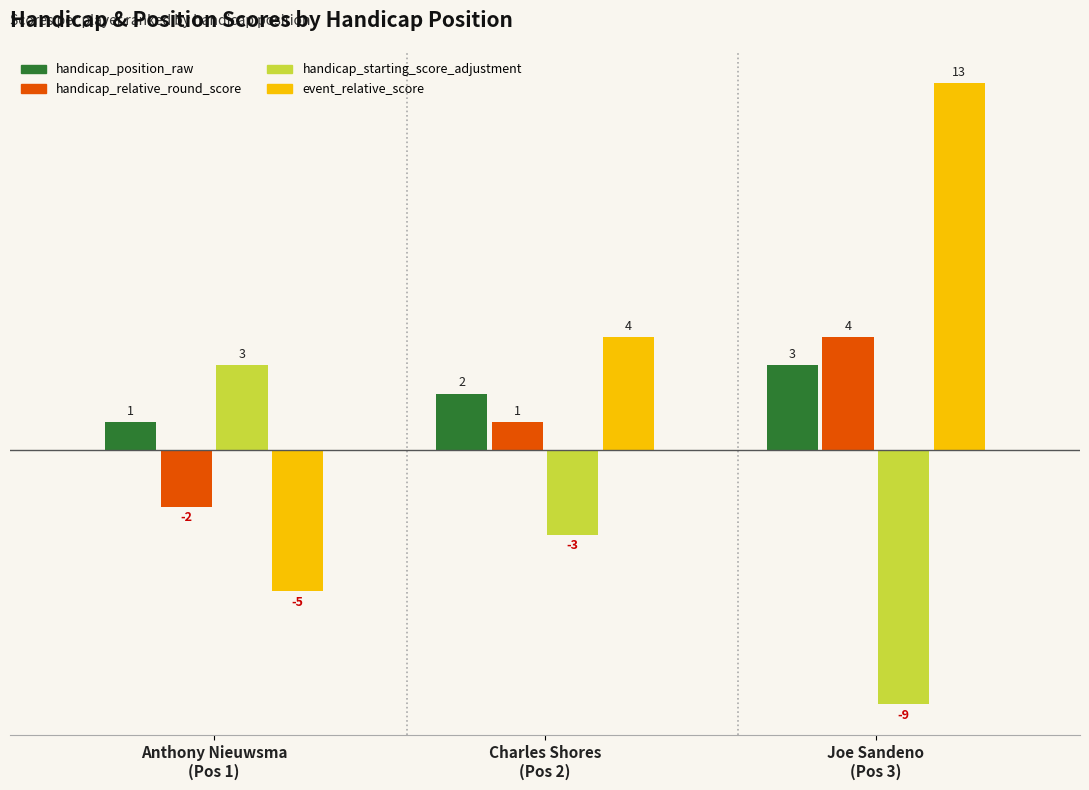

At which label does handicap_starting_score_adjustment first exceed -3?

1